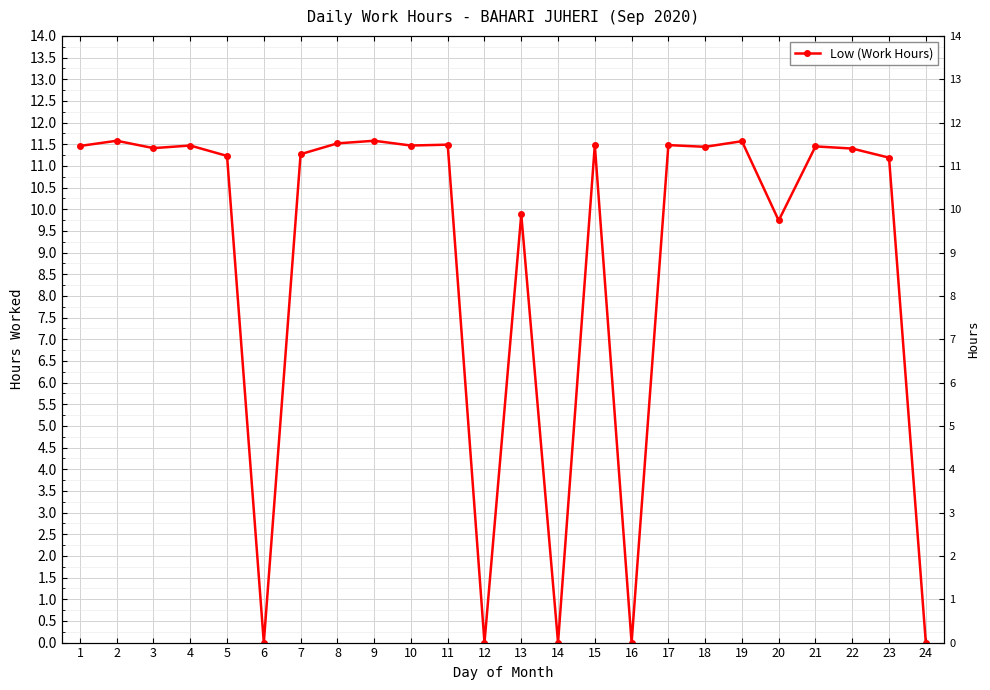

How many interior local peaks (higher than both neighbors) does the data have?

9